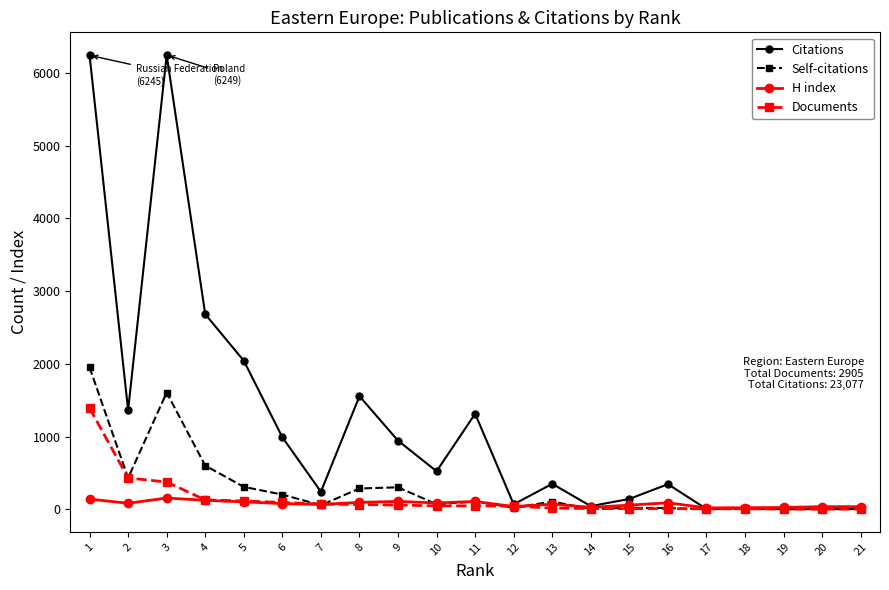

Which series has the largest range (max minus min)?

Citations